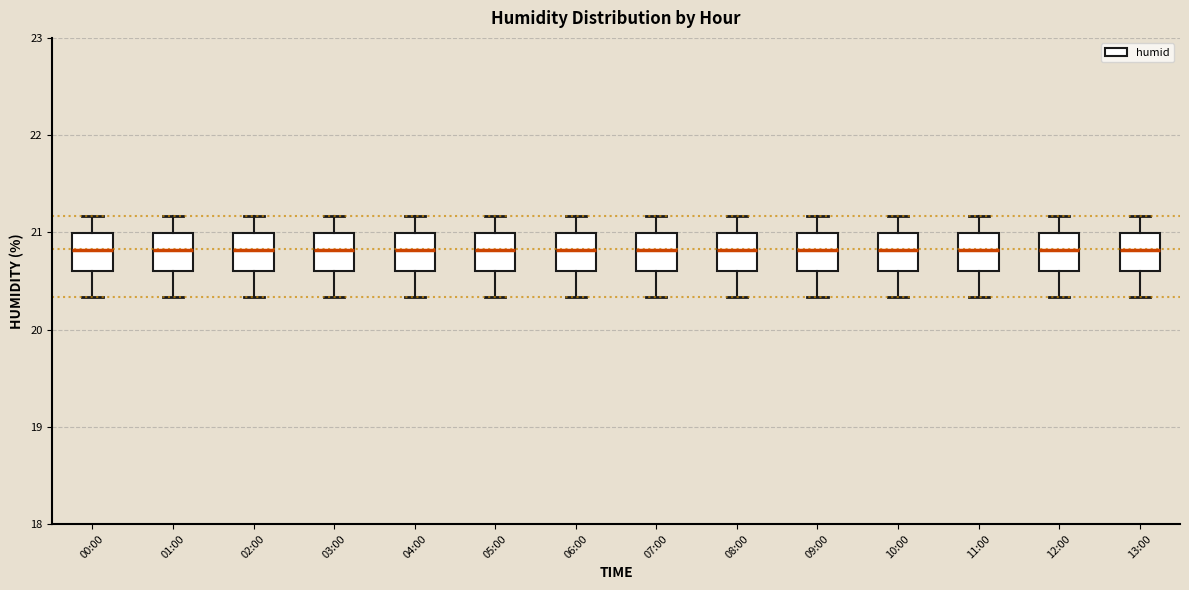

Reading left to right, transcribe this box plot: for each box, give where its median line is, the range the box spans, and where its two whiskers end, as read against the y-axis. The values are not printed on the chart, so give them approximately, as read against the axis.

00:00: median 20.8, box 20.6 to 21.0, whiskers 20.3 to 21.2
01:00: median 20.8, box 20.6 to 21.0, whiskers 20.3 to 21.2
02:00: median 20.8, box 20.6 to 21.0, whiskers 20.3 to 21.2
03:00: median 20.8, box 20.6 to 21.0, whiskers 20.3 to 21.2
04:00: median 20.8, box 20.6 to 21.0, whiskers 20.3 to 21.2
05:00: median 20.8, box 20.6 to 21.0, whiskers 20.3 to 21.2
06:00: median 20.8, box 20.6 to 21.0, whiskers 20.3 to 21.2
07:00: median 20.8, box 20.6 to 21.0, whiskers 20.3 to 21.2
08:00: median 20.8, box 20.6 to 21.0, whiskers 20.3 to 21.2
09:00: median 20.8, box 20.6 to 21.0, whiskers 20.3 to 21.2
10:00: median 20.8, box 20.6 to 21.0, whiskers 20.3 to 21.2
11:00: median 20.8, box 20.6 to 21.0, whiskers 20.3 to 21.2
12:00: median 20.8, box 20.6 to 21.0, whiskers 20.3 to 21.2
13:00: median 20.8, box 20.6 to 21.0, whiskers 20.3 to 21.2